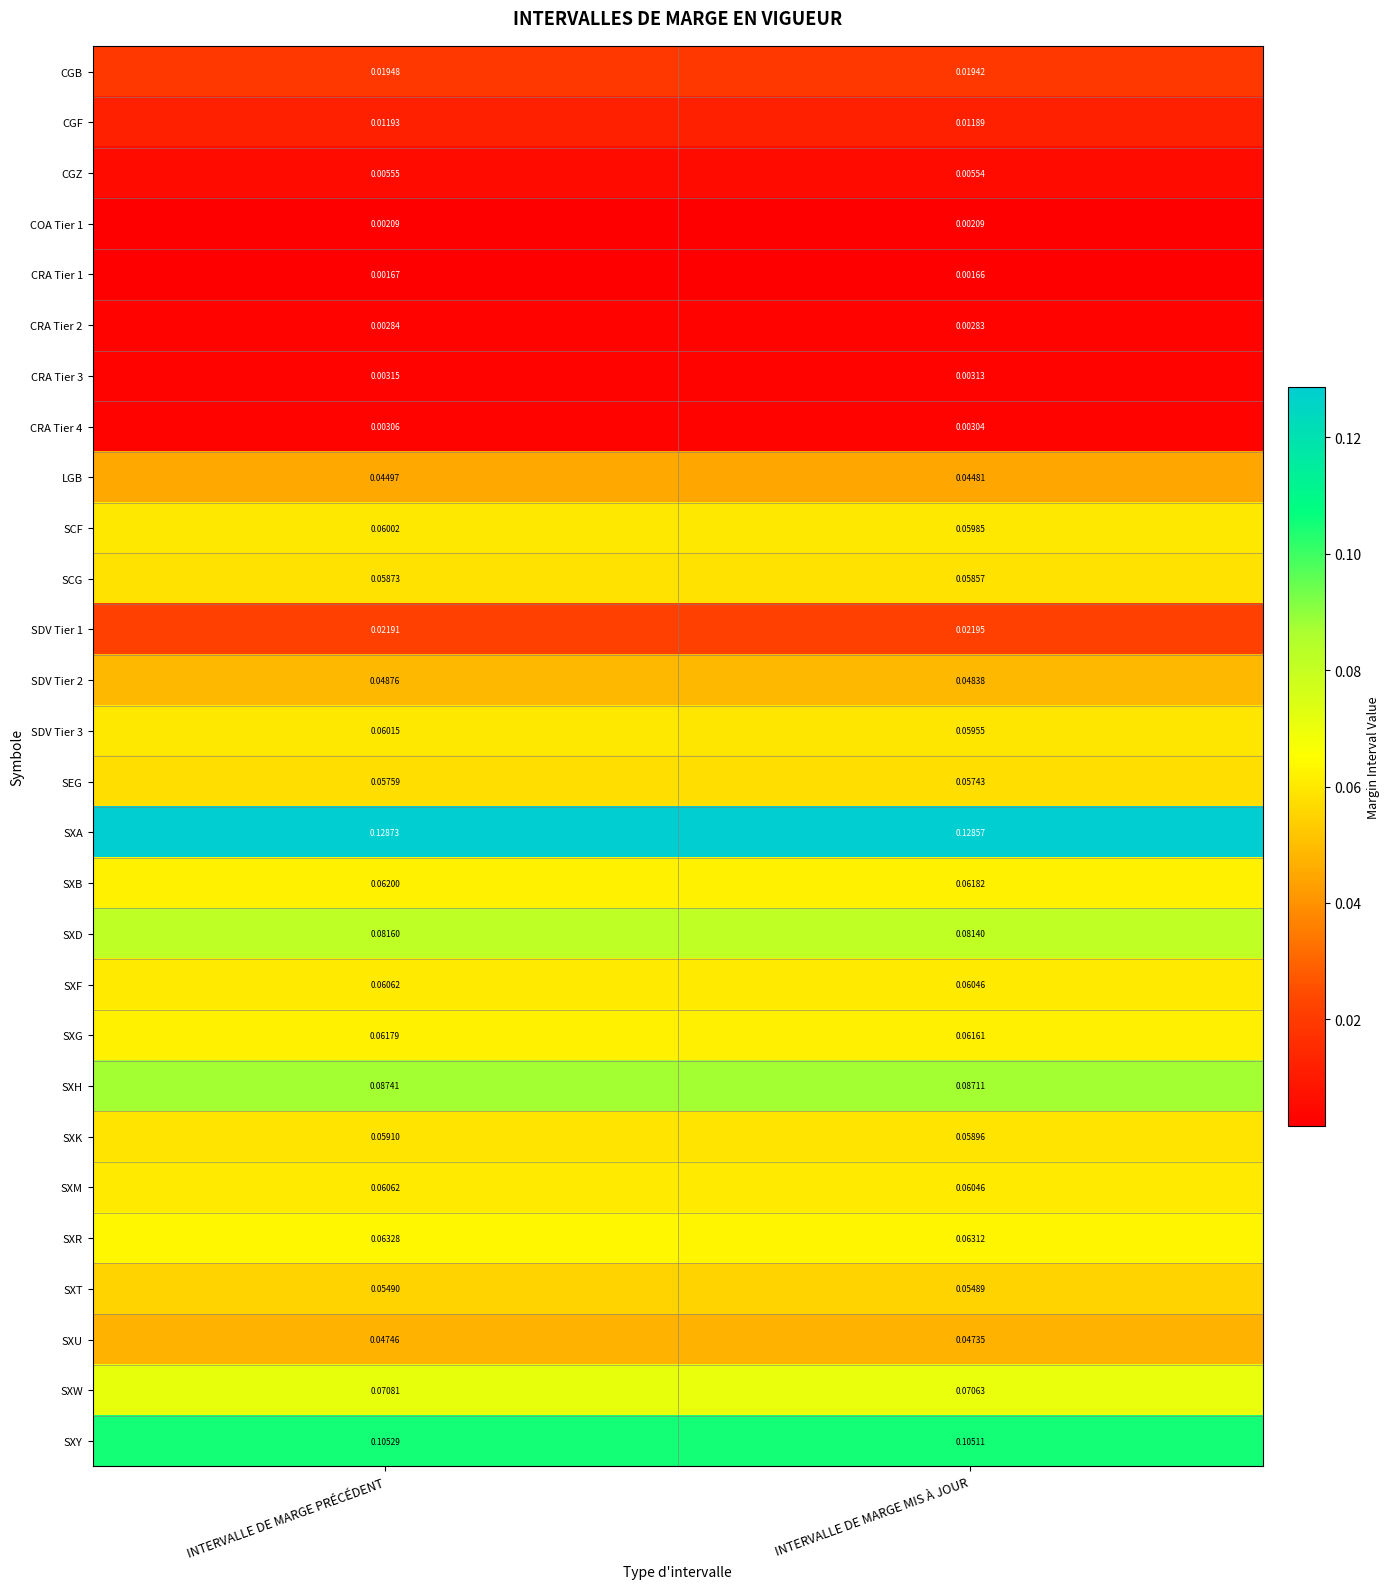

Rank the categories by SXW value from lowest to highest.

INTERVALLE DE MARGE MIS À JOUR, INTERVALLE DE MARGE PRÉCÉDENT